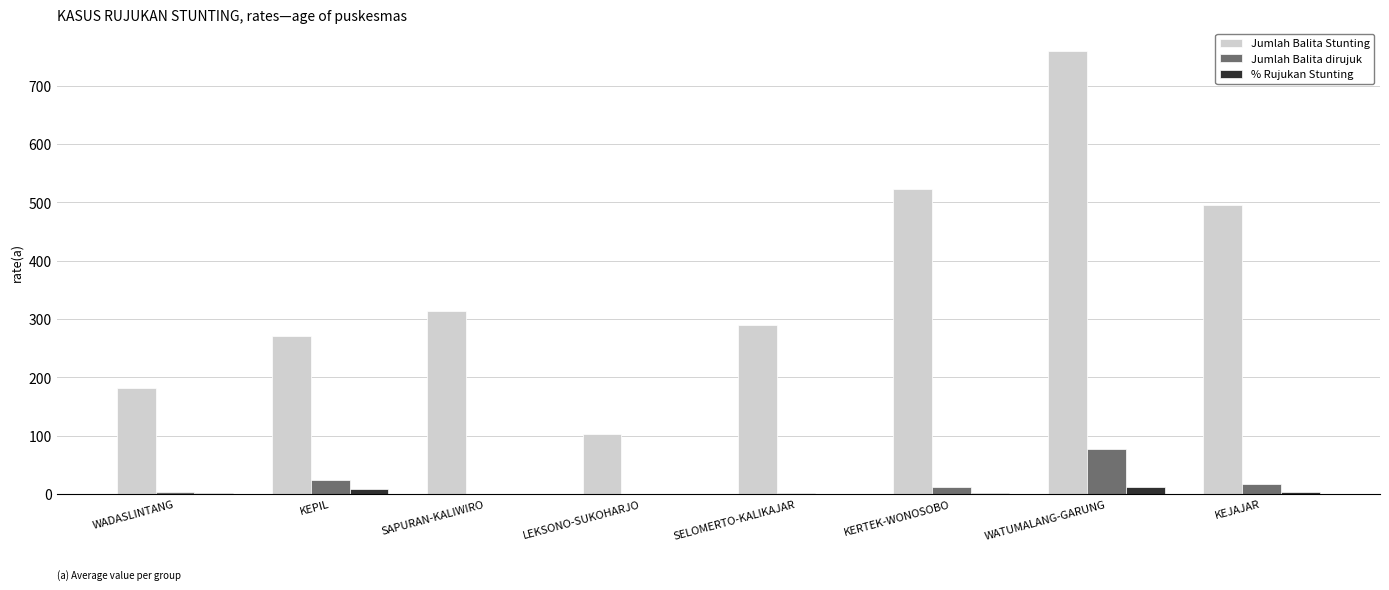

What is the maximum value for Jumlah Balita dirujuk?

78.0